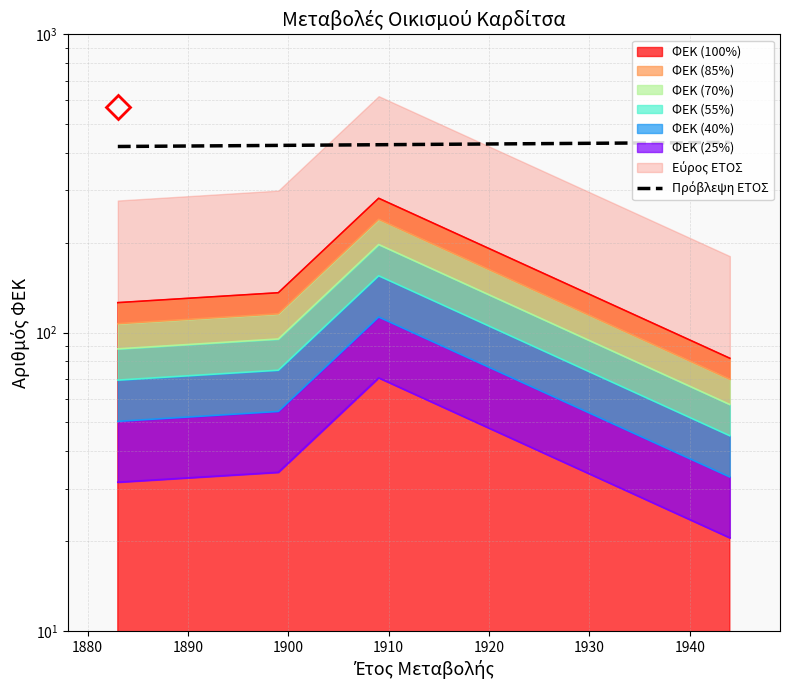

Reading left to right, extract all data points from this chart.

420.7	424.2	426.5	434.3